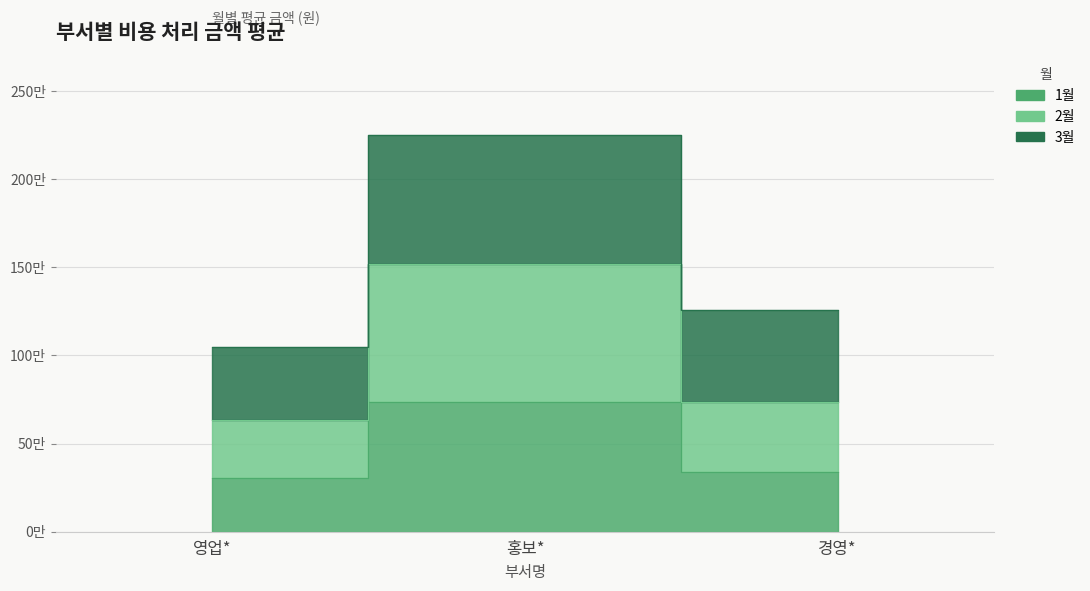

Where does the 1월 series first go above 338133?

홍보*